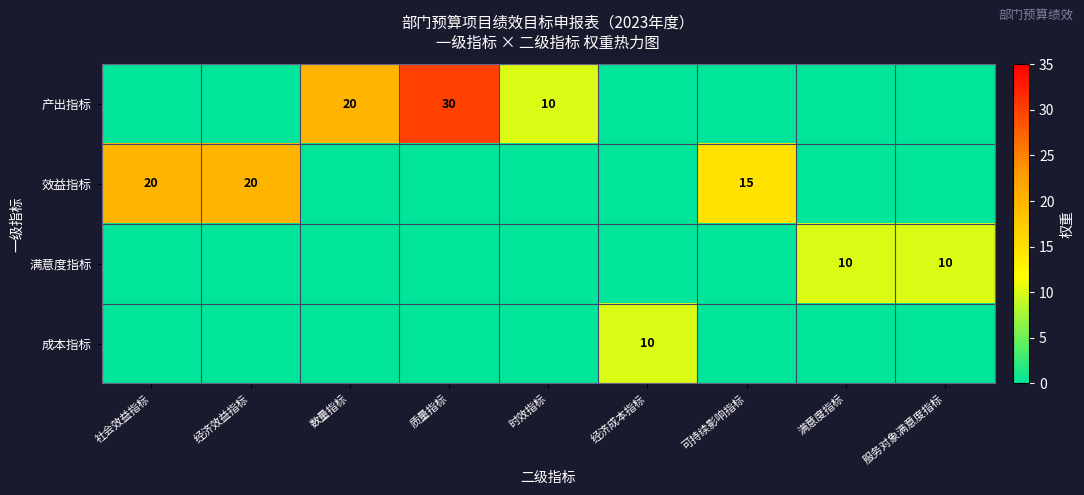

What is the sum of the 效益指标 values at 可持续影响指标 and 社会效益指标?

35